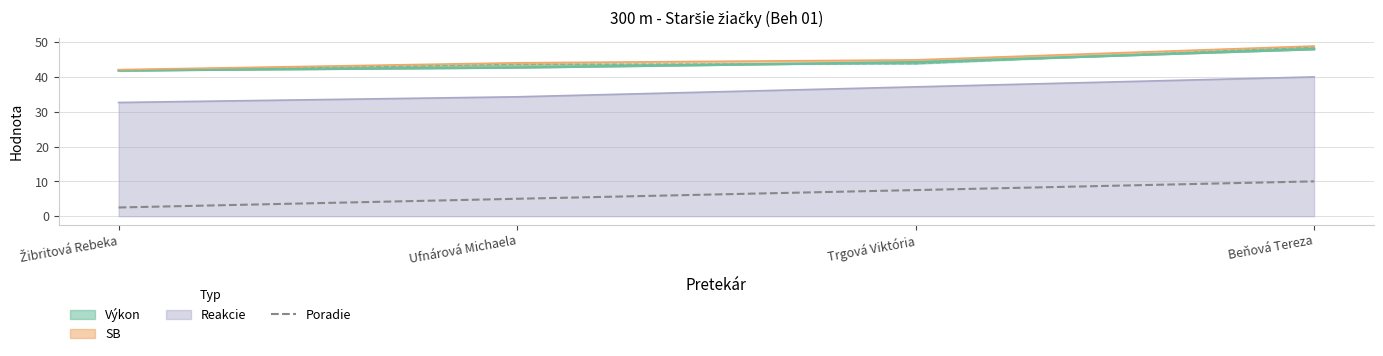

What is the average value?

6.2